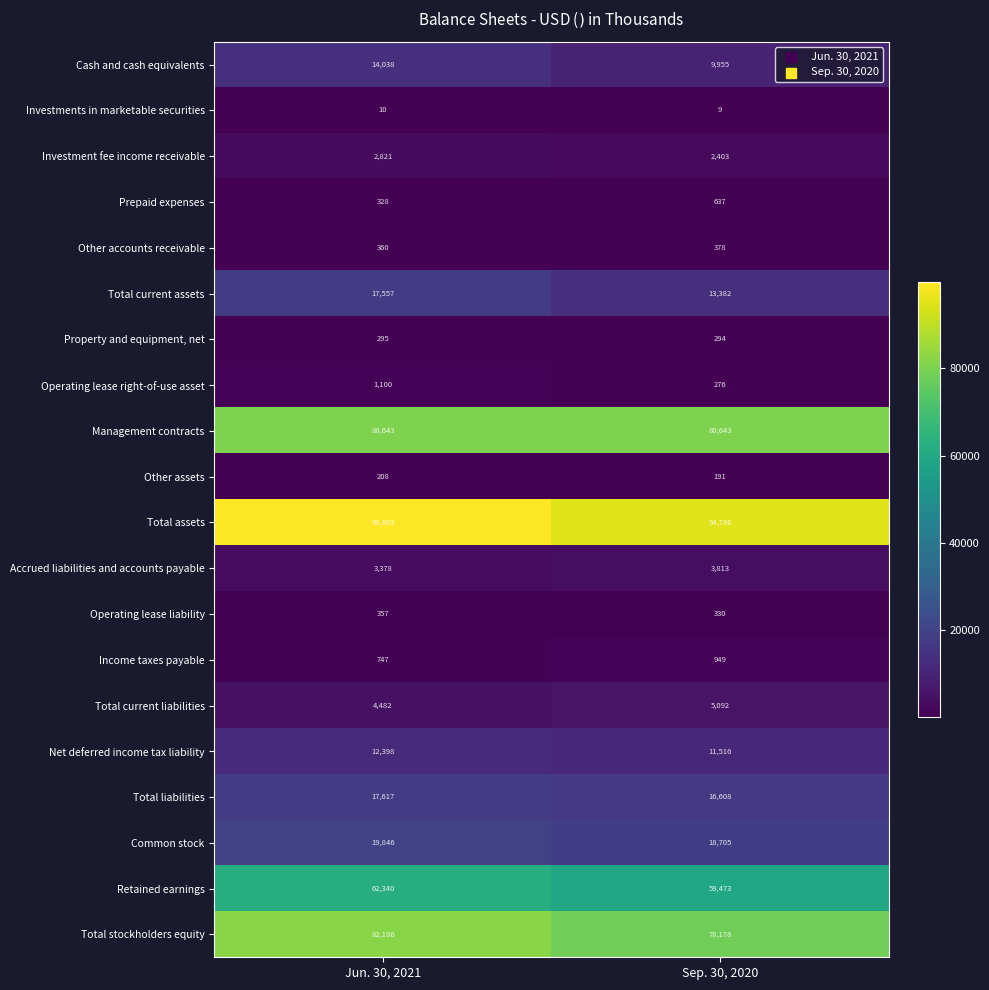

What is the sum of the Cash and cash equivalents values at Sep. 30, 2020 and Jun. 30, 2021?

23993